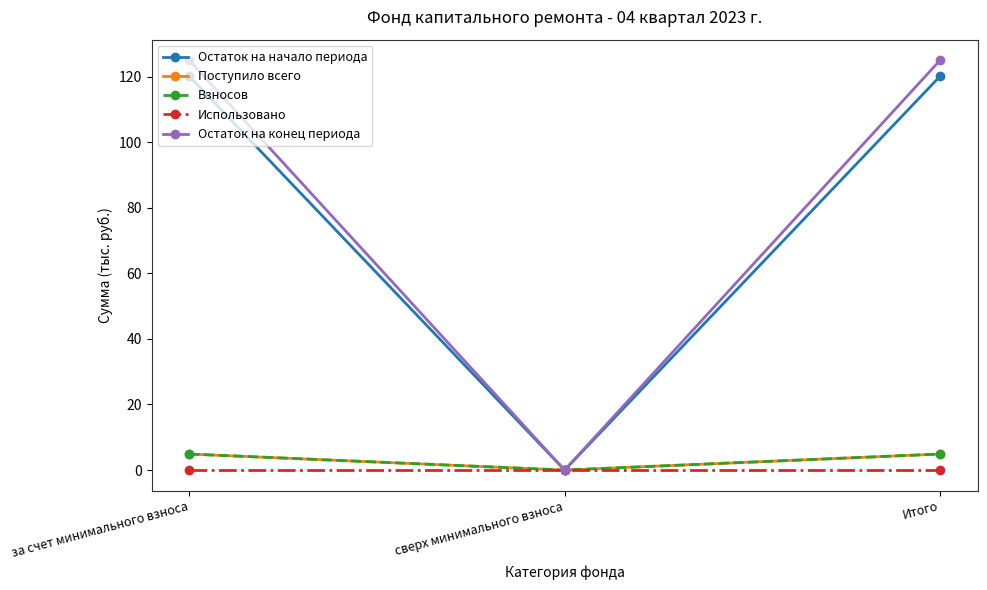

List the labels in order of Поступило всего value, smallest first.

сверх минимального взноса, за счет минимального взноса, Итого